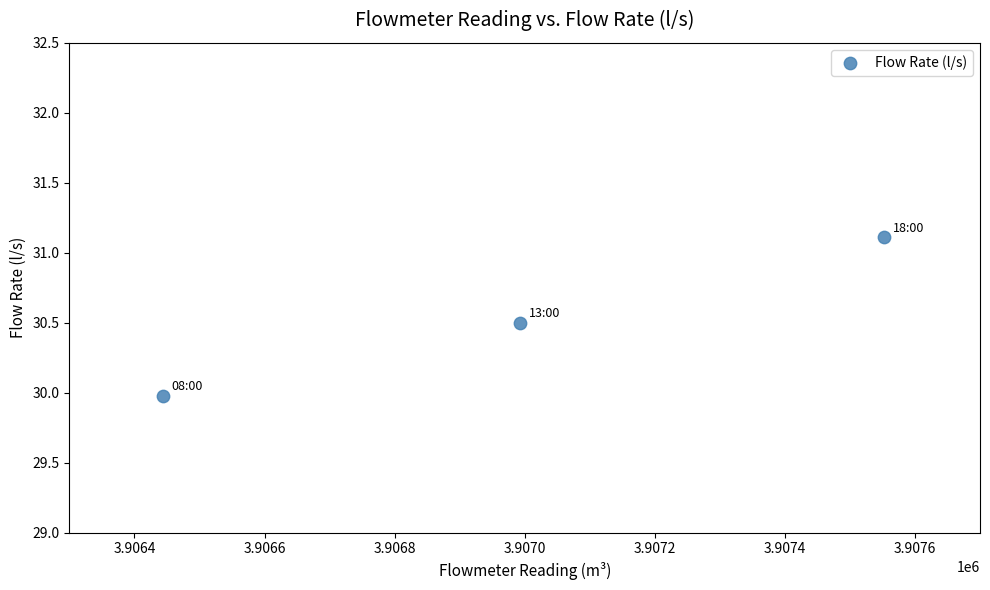

What is the average Y value?

30.5